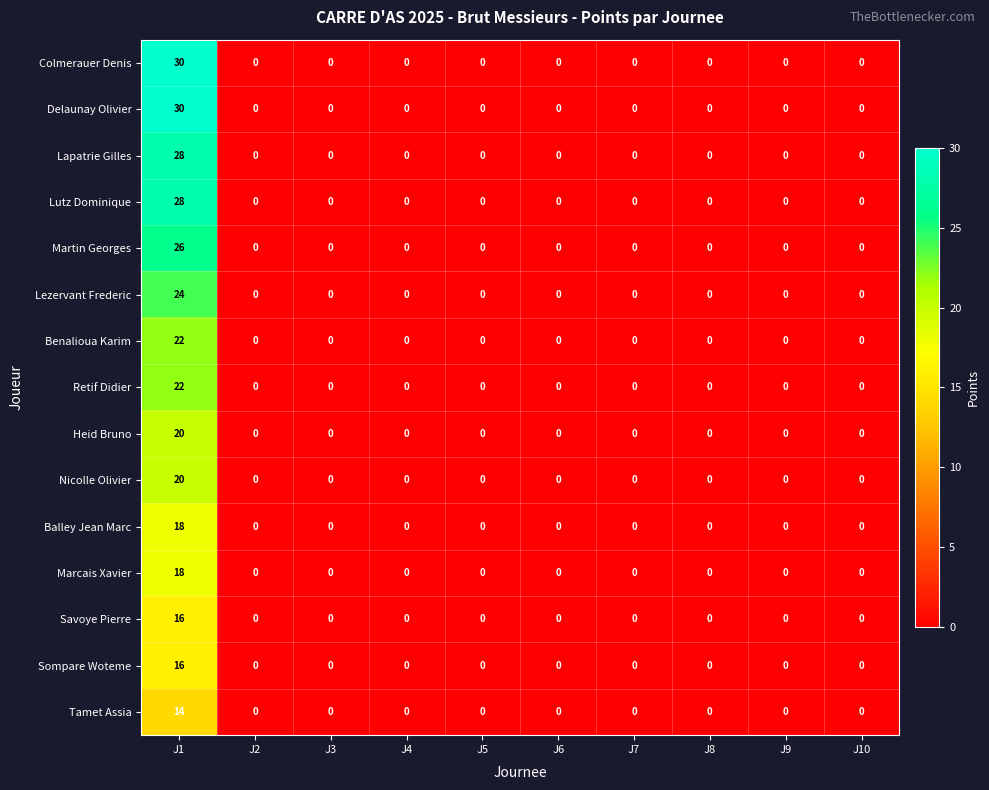

Is it true that Tamet Assia equals 7 at J5?

False